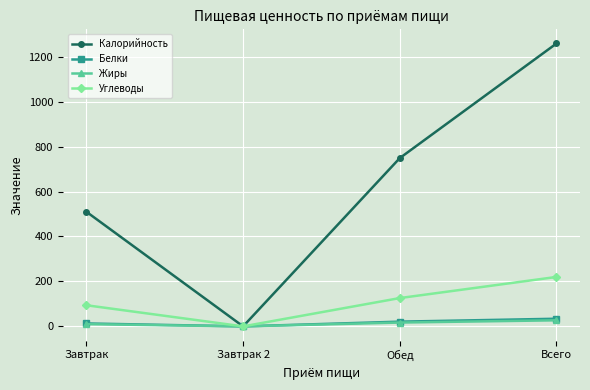

What is the greatest value displayed?

1259